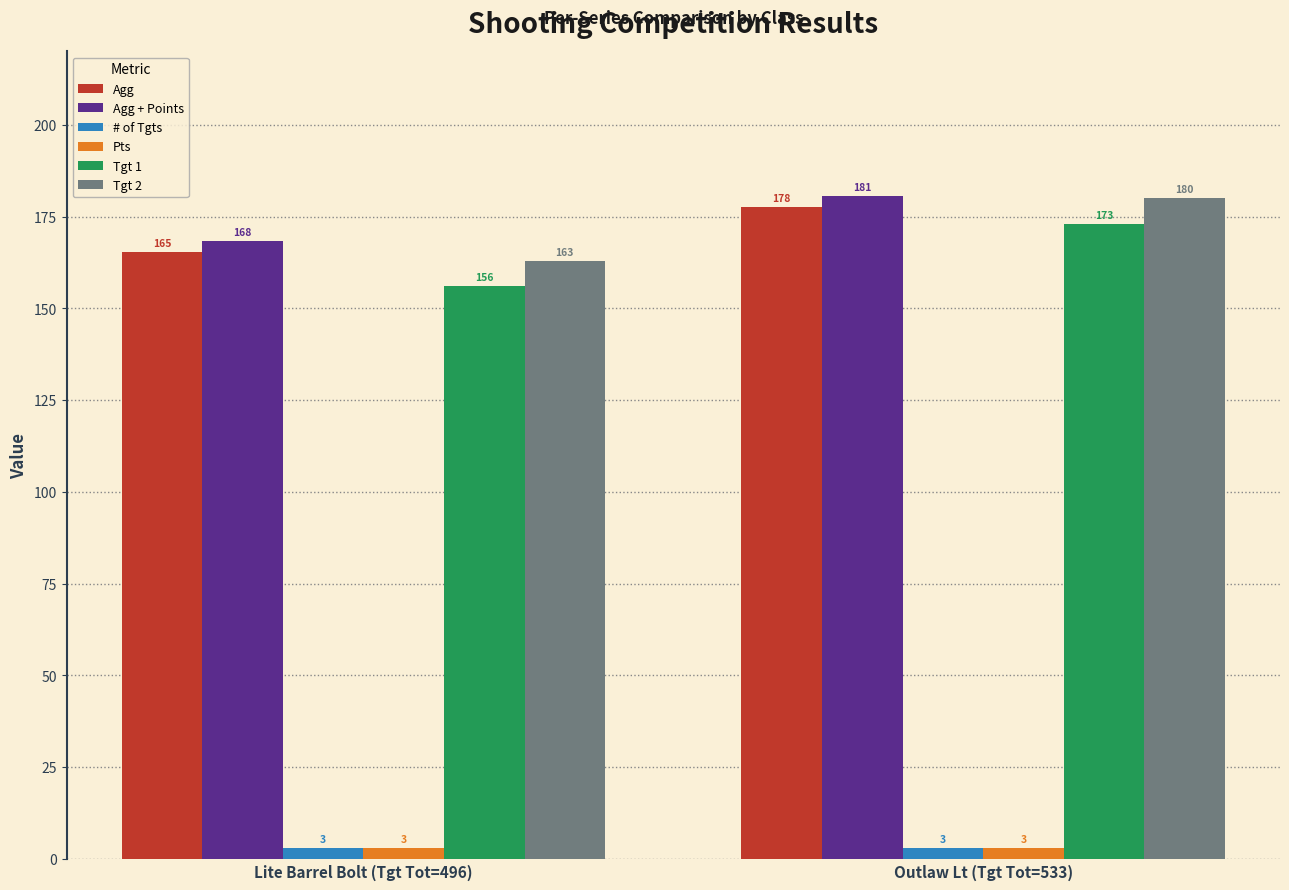

What is the average value of the Pts series?

3.0